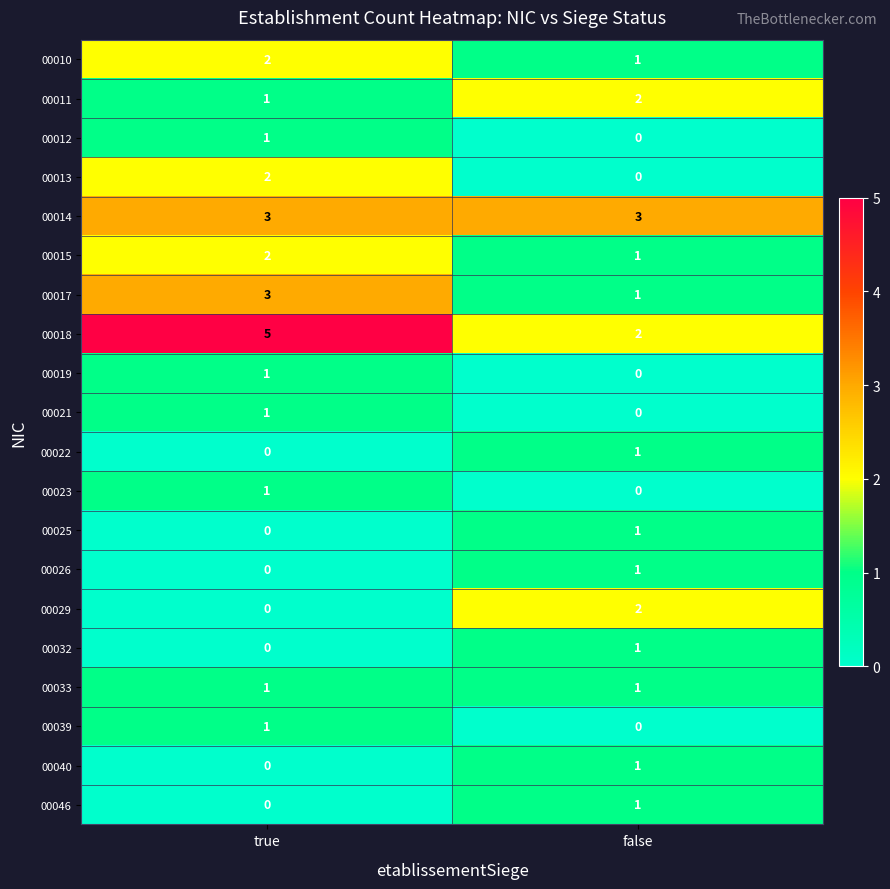

Is it true that 00022 equals 0 at true?

True